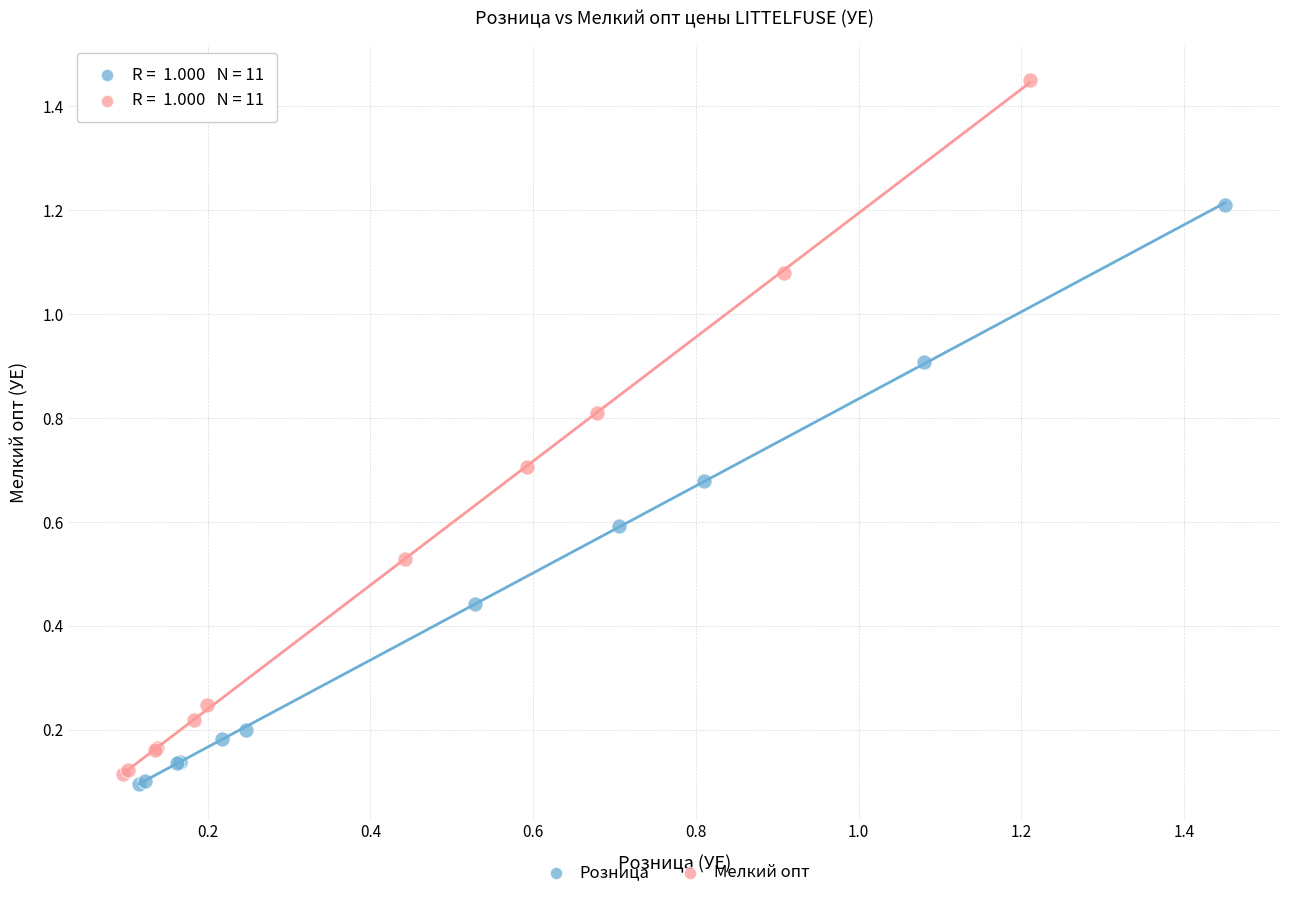

Which series has the largest Y range (max minus min)?

Мелкий опт